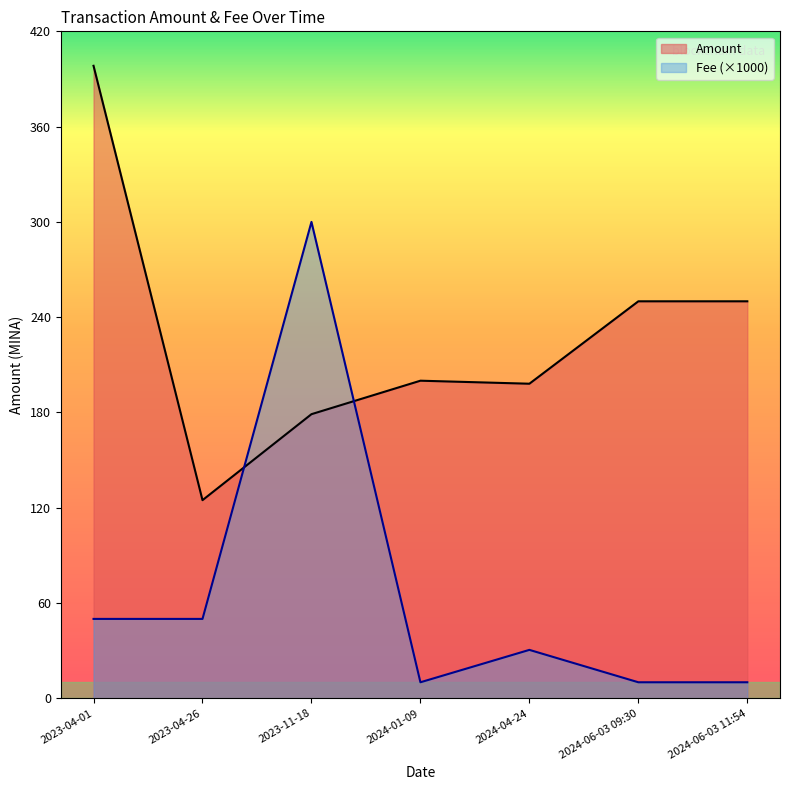

What is the sum of all Fee values?

460.8